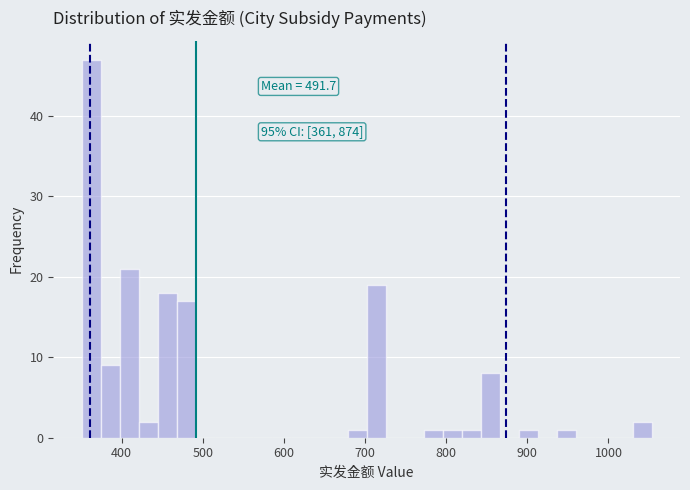

Around what value on the x-axis is the tallest bar? Give the approximate position of its centre, as read against the axis.

360